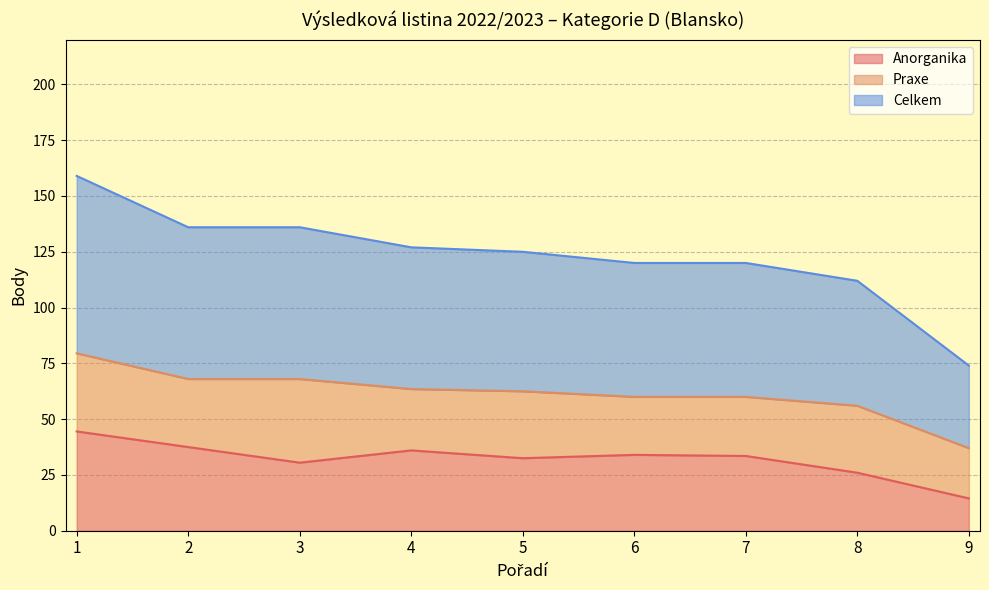

Which series changed the most between 5 and 6?

Celkem